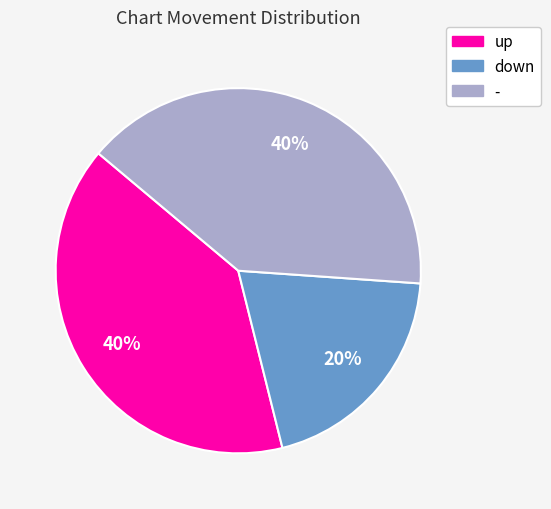

To the nearest percent, what portion does - represent?

40%